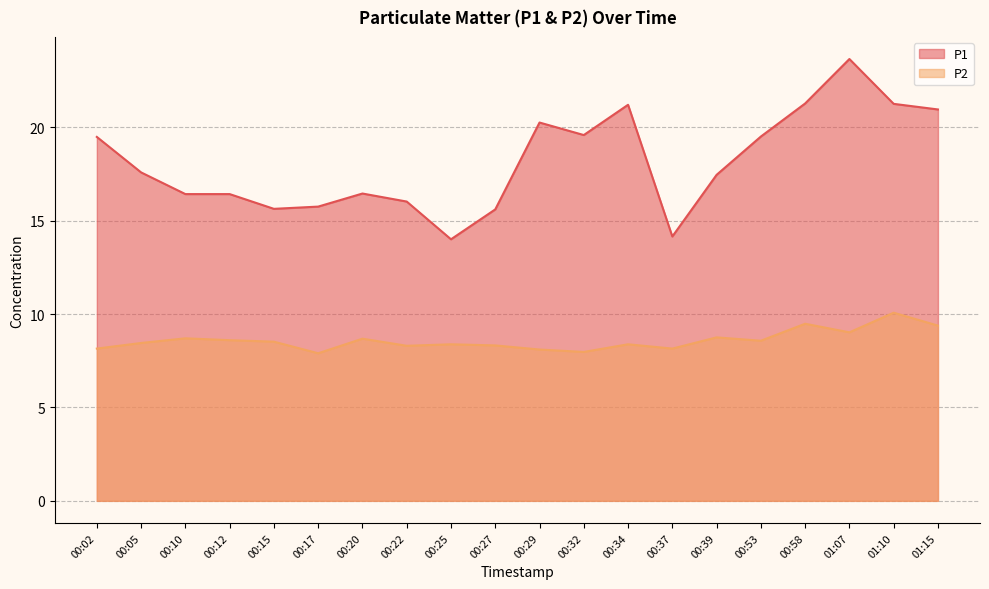

What is the difference between the P1 values at 00:05 and 01:15?

3.4